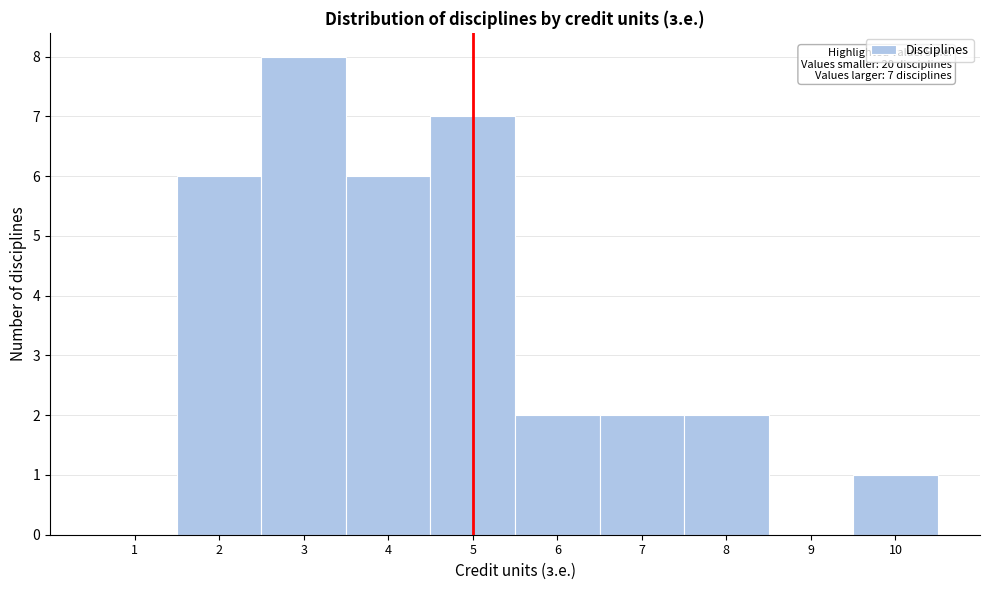

Which range on the x-axis has the tallest bar?

2.5 to 3.5